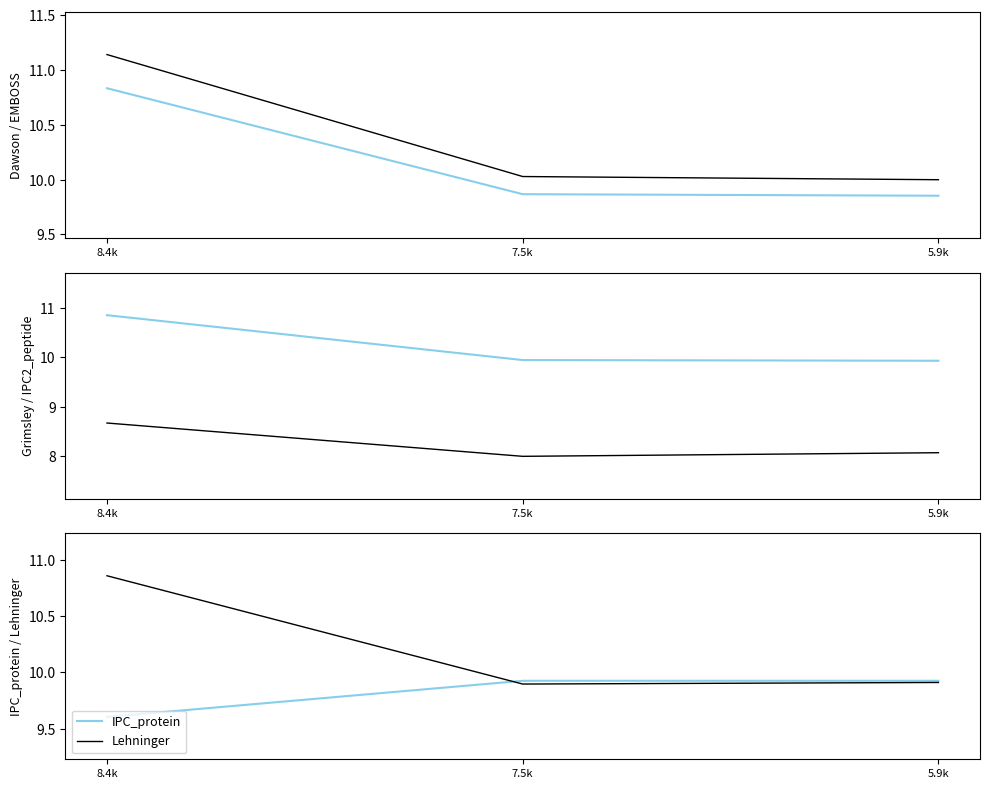

Is it true that EMBOSS equals 10.0 at 7.5k?

True